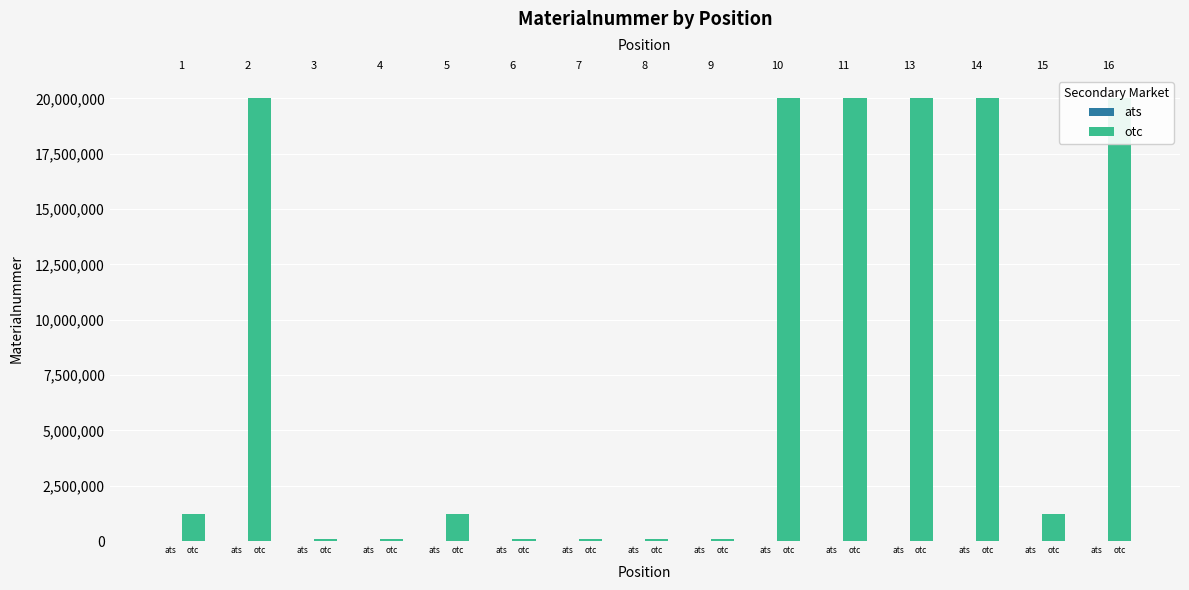

How many values in the ats series are below 8?

7